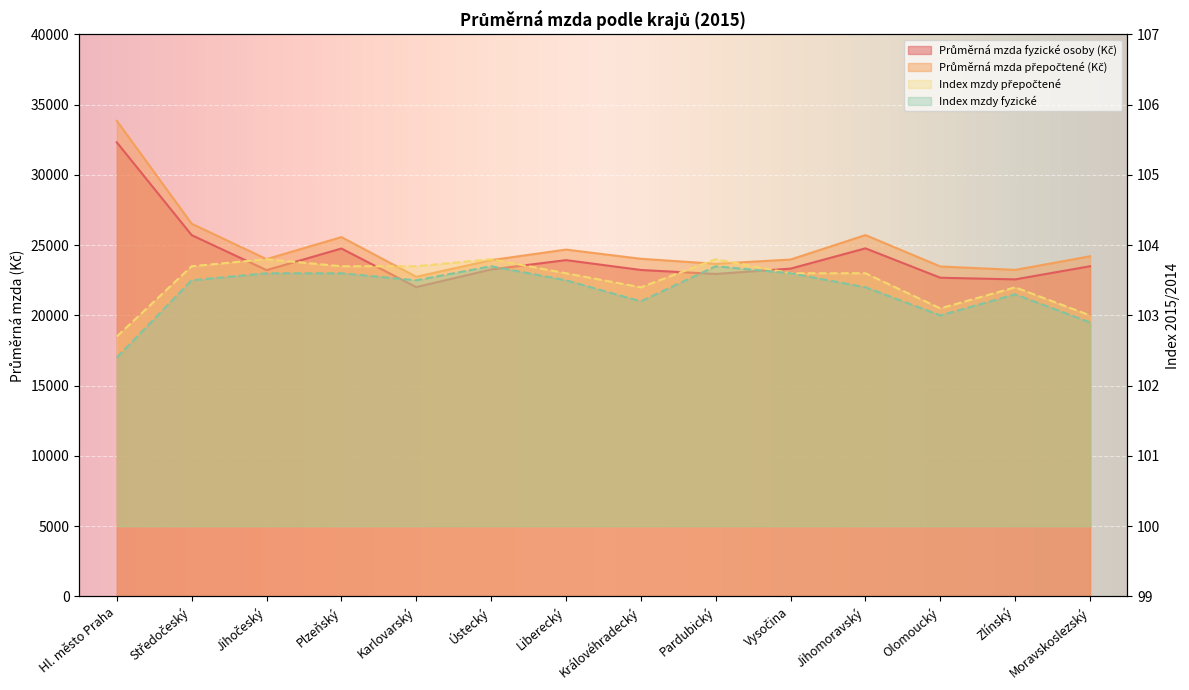

Which series has the largest total across all categories?

Průměrná mzda přepočtené (Kč)